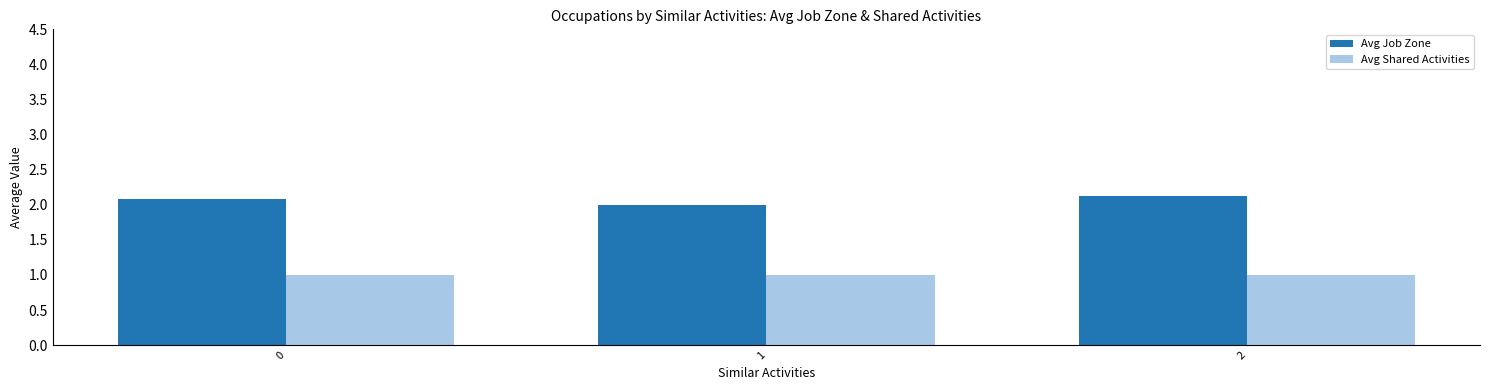

The Avg Shared Activities series shows 1.0 at 1. True or false?

True